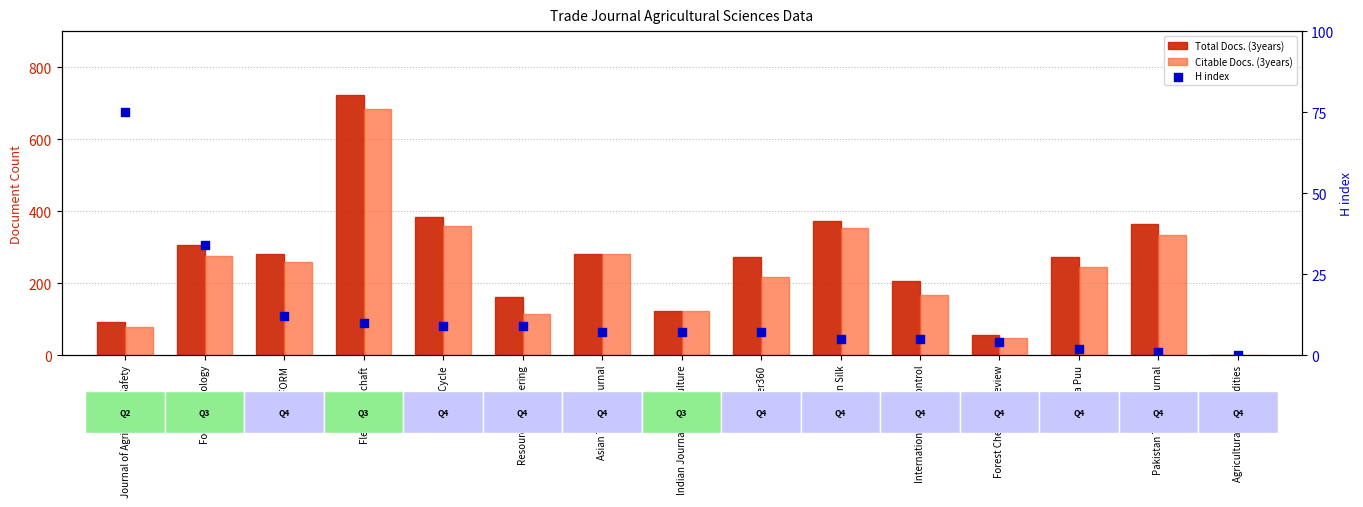

At which category is the sum across all series the highest?

Fleischwirtschaft